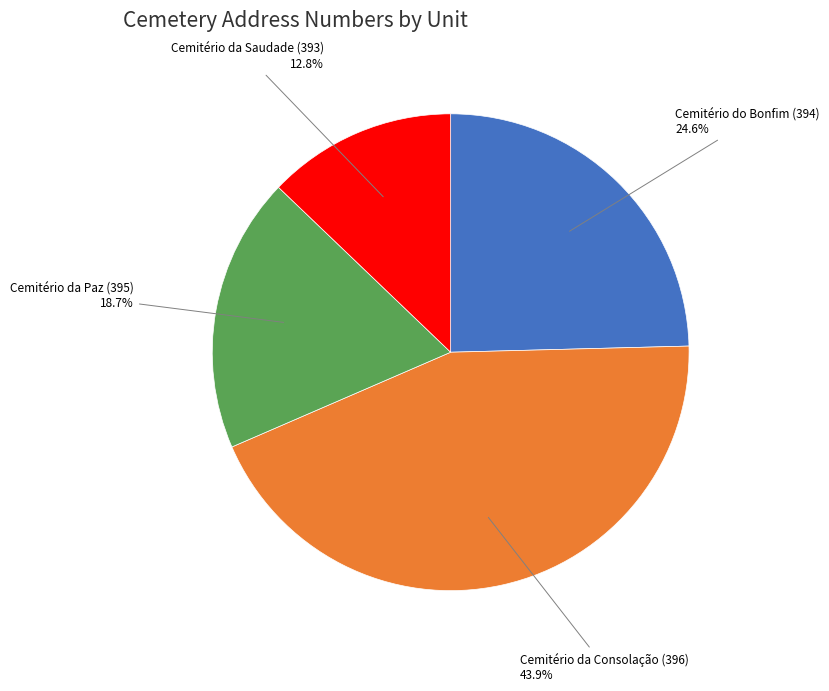

Is there any slice that represents more than half of the pie?

No